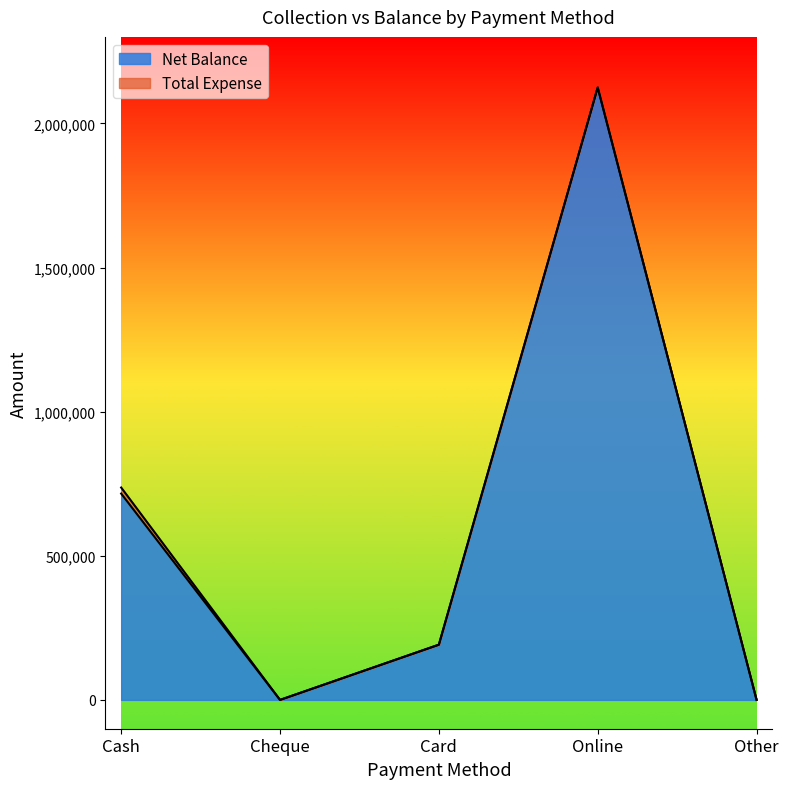

What is the label of the 3rd point from the right?

Card